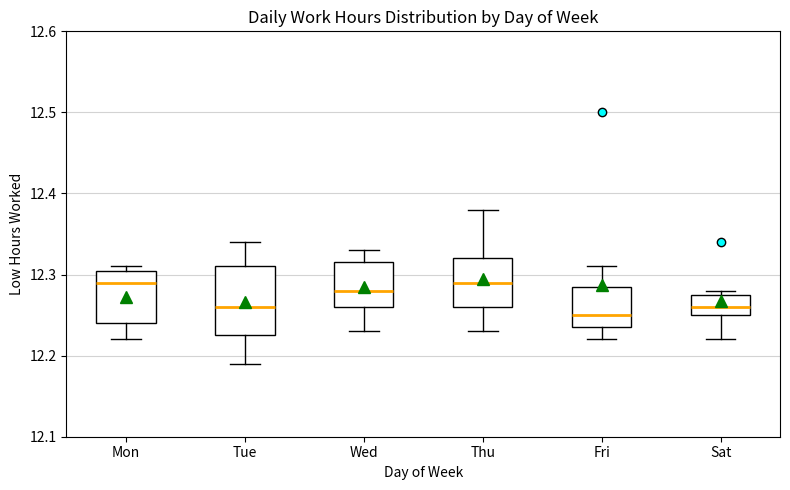

Which box is the tallest, from its lower edge to its upper edge?

Tue